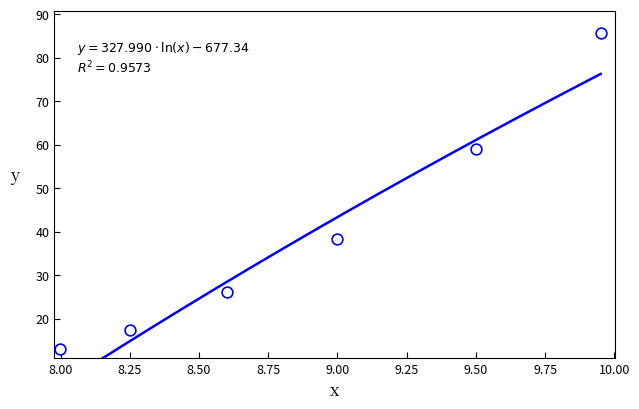

What is the range of Y values (max minus min)?

72.8